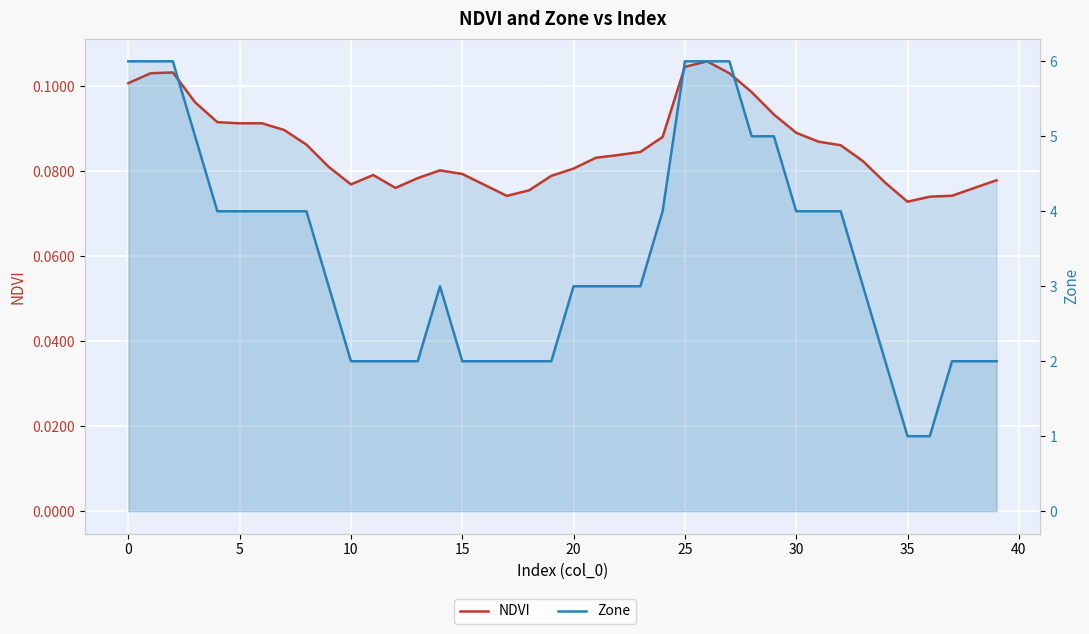

True or false: Zone and NDVI cross at least once.

False